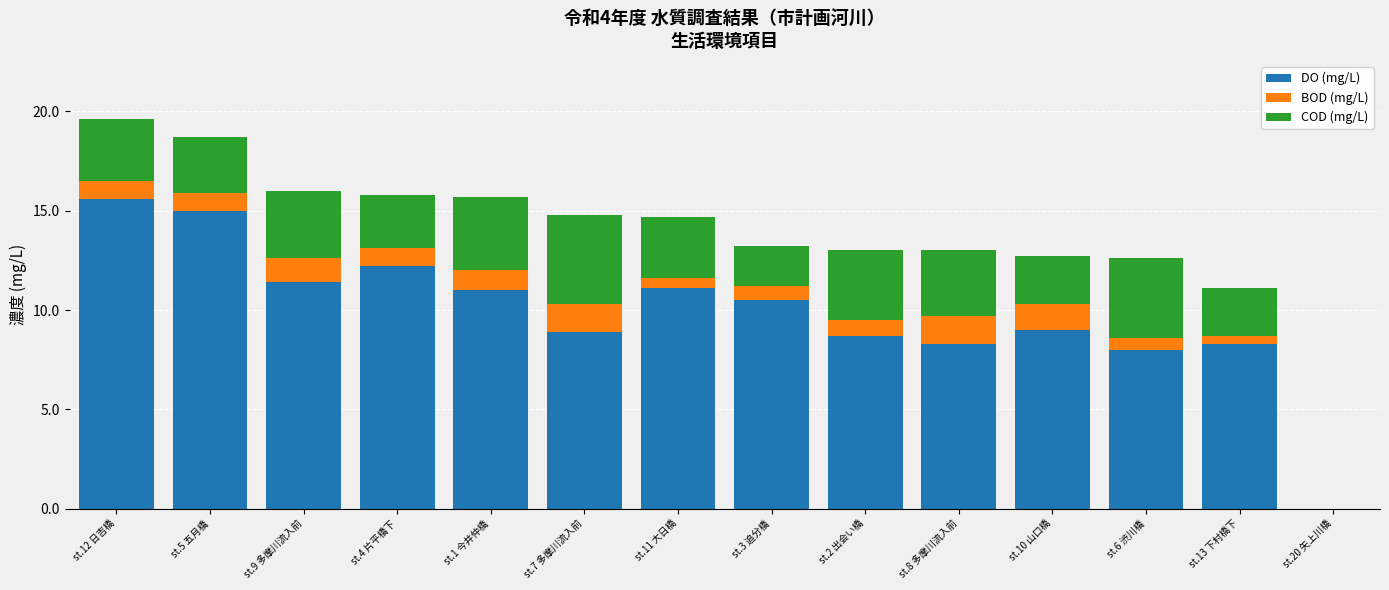

What is the total value across all series at st.4 片平橋下?

15.8